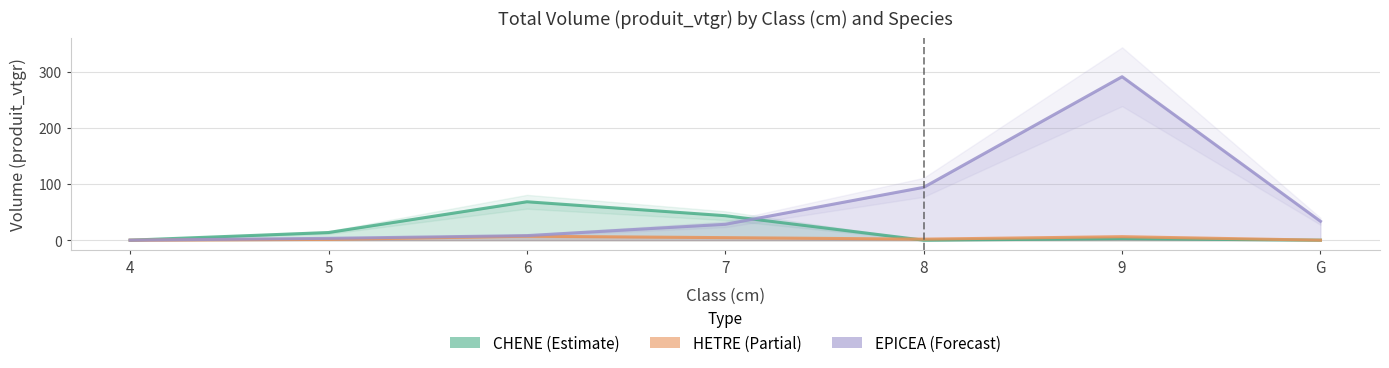

Is the value of HETRE at 6 greater than the value of CHENE at 4?

Yes